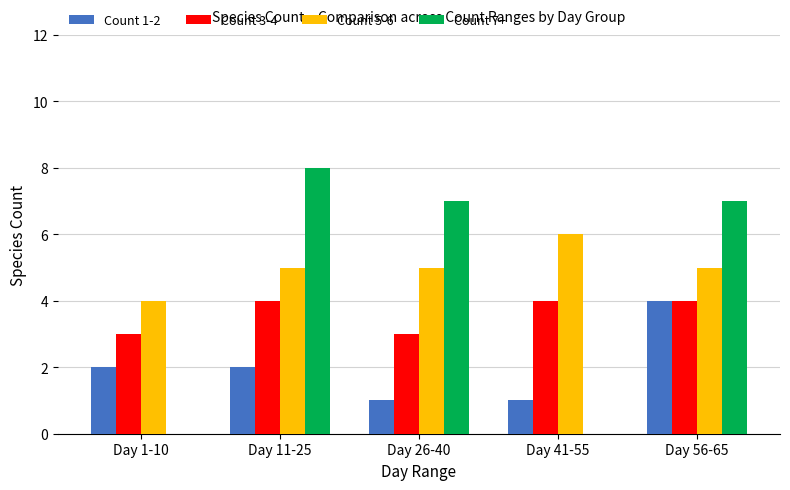

Which series has the largest total across all categories?

Count 5-6